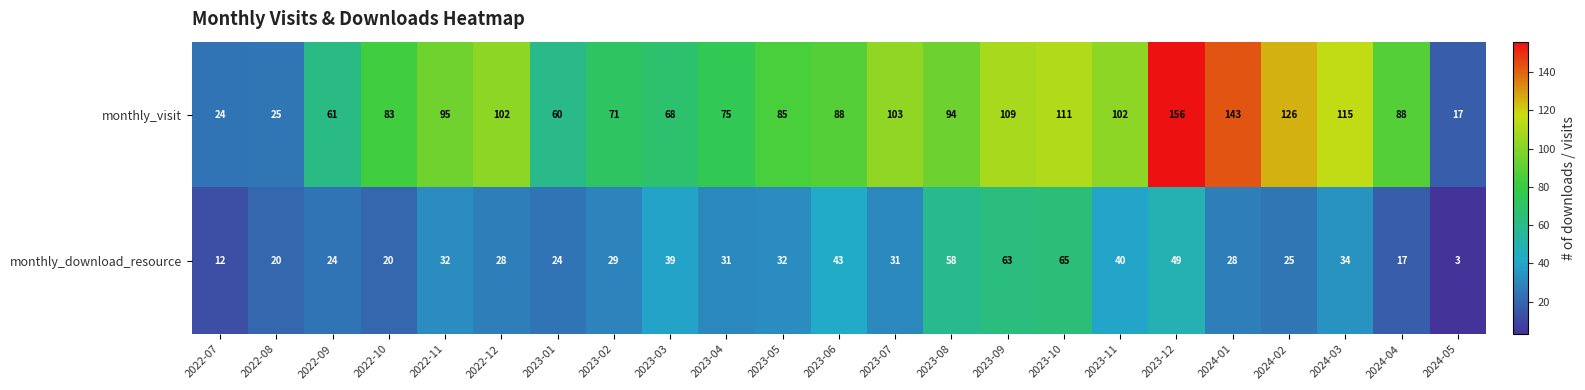

At which label is monthly_visit closest to 86?

2023-05